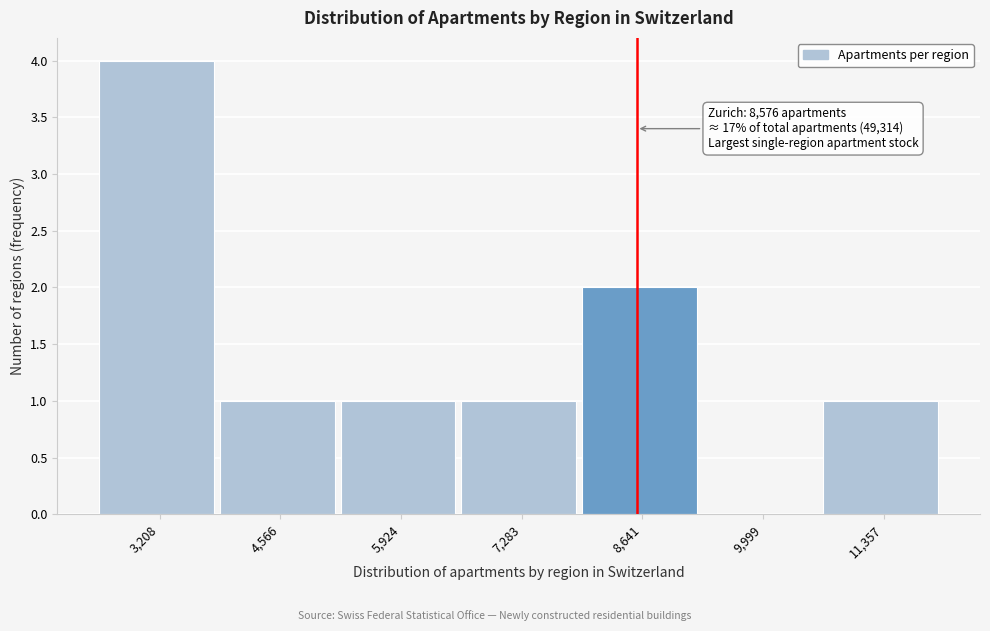

Which range on the x-axis has the tallest bar?

2600 to 3800